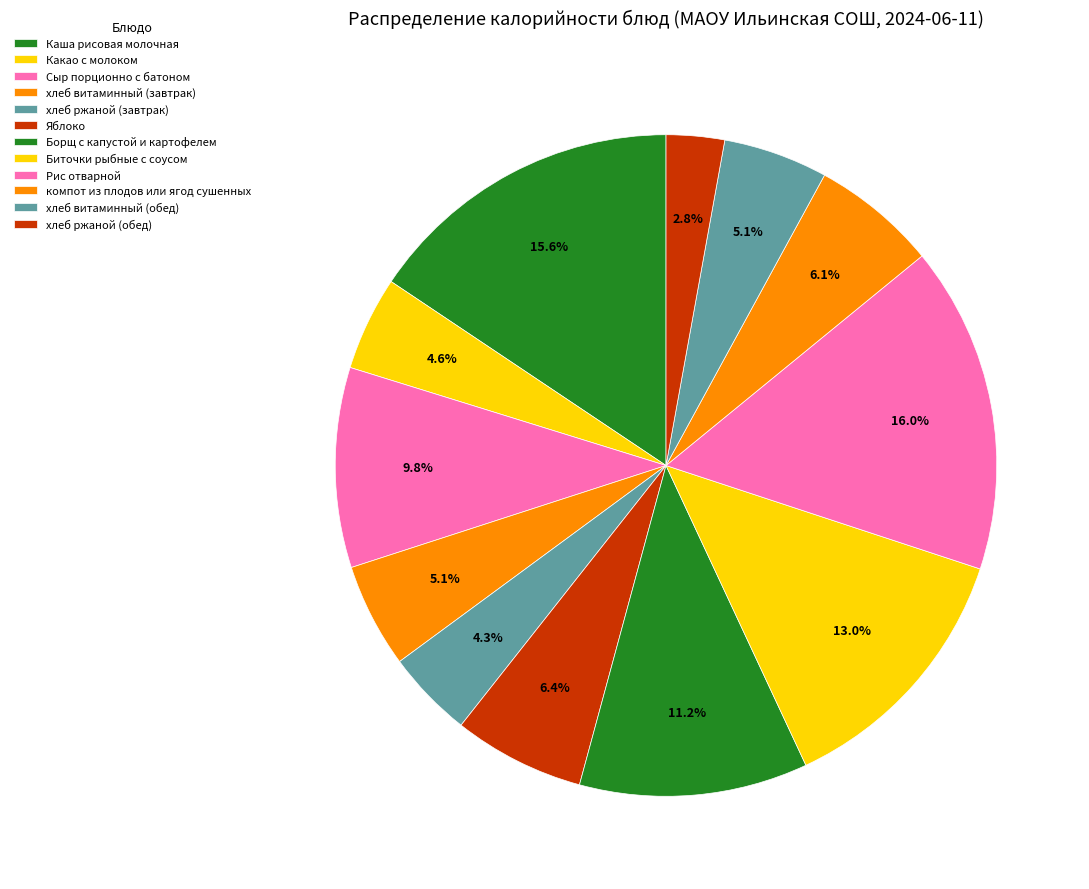

To the nearest percent, what is the combined percentage of Биточки рыбные с соусом and Борщ с капустой и картофелем?

24%